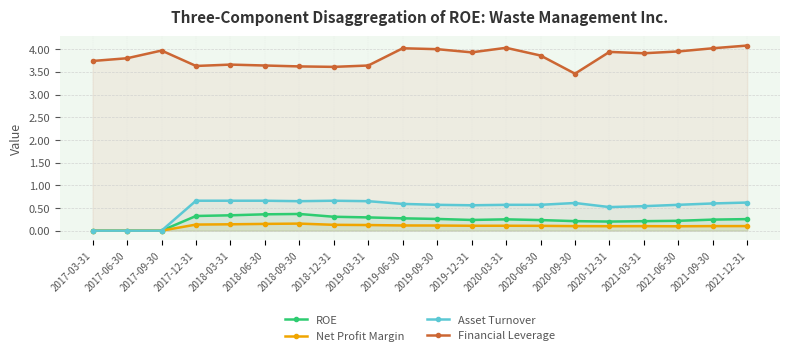

The ROE series shows 0.1 at 2020-09-30. True or false?

False